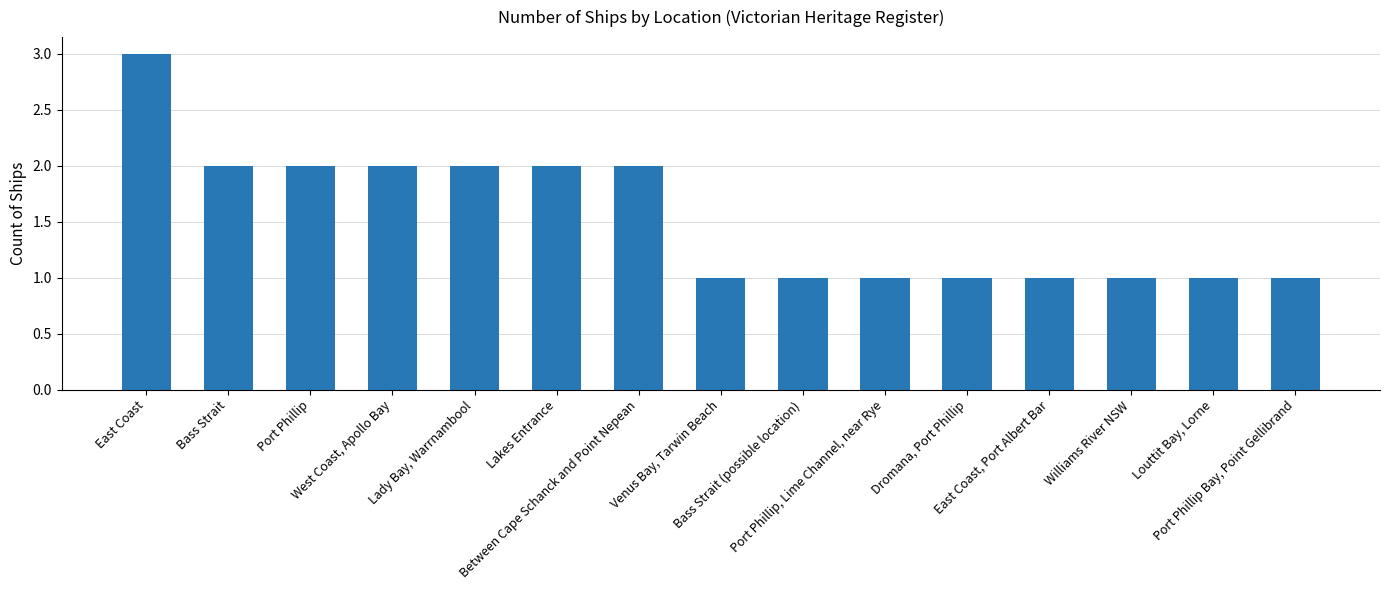

What is the minimum value shown in the chart?

1